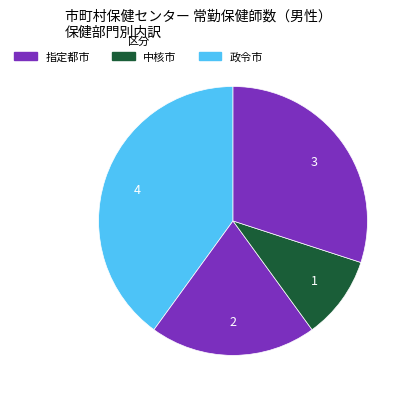

How many segments does this pie chart have?

4